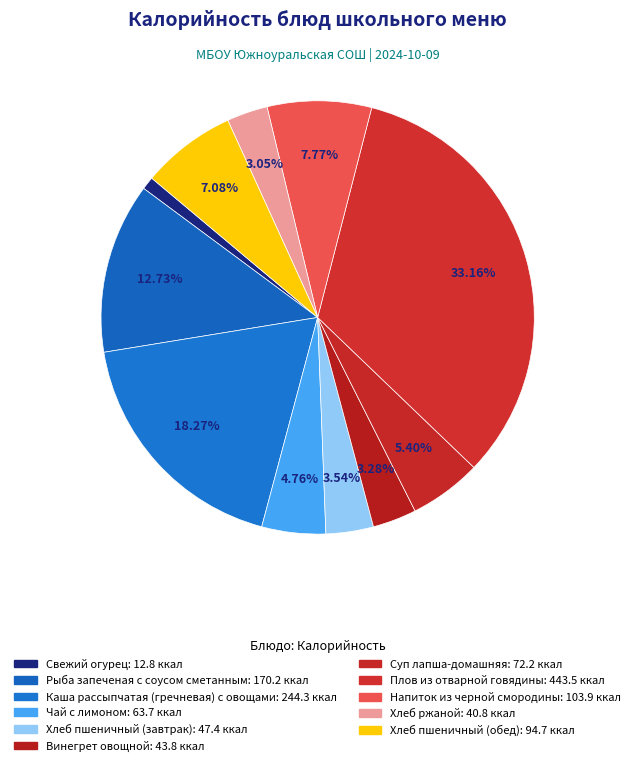

What is the largest slice in the pie chart?

Плов из отварной говядины